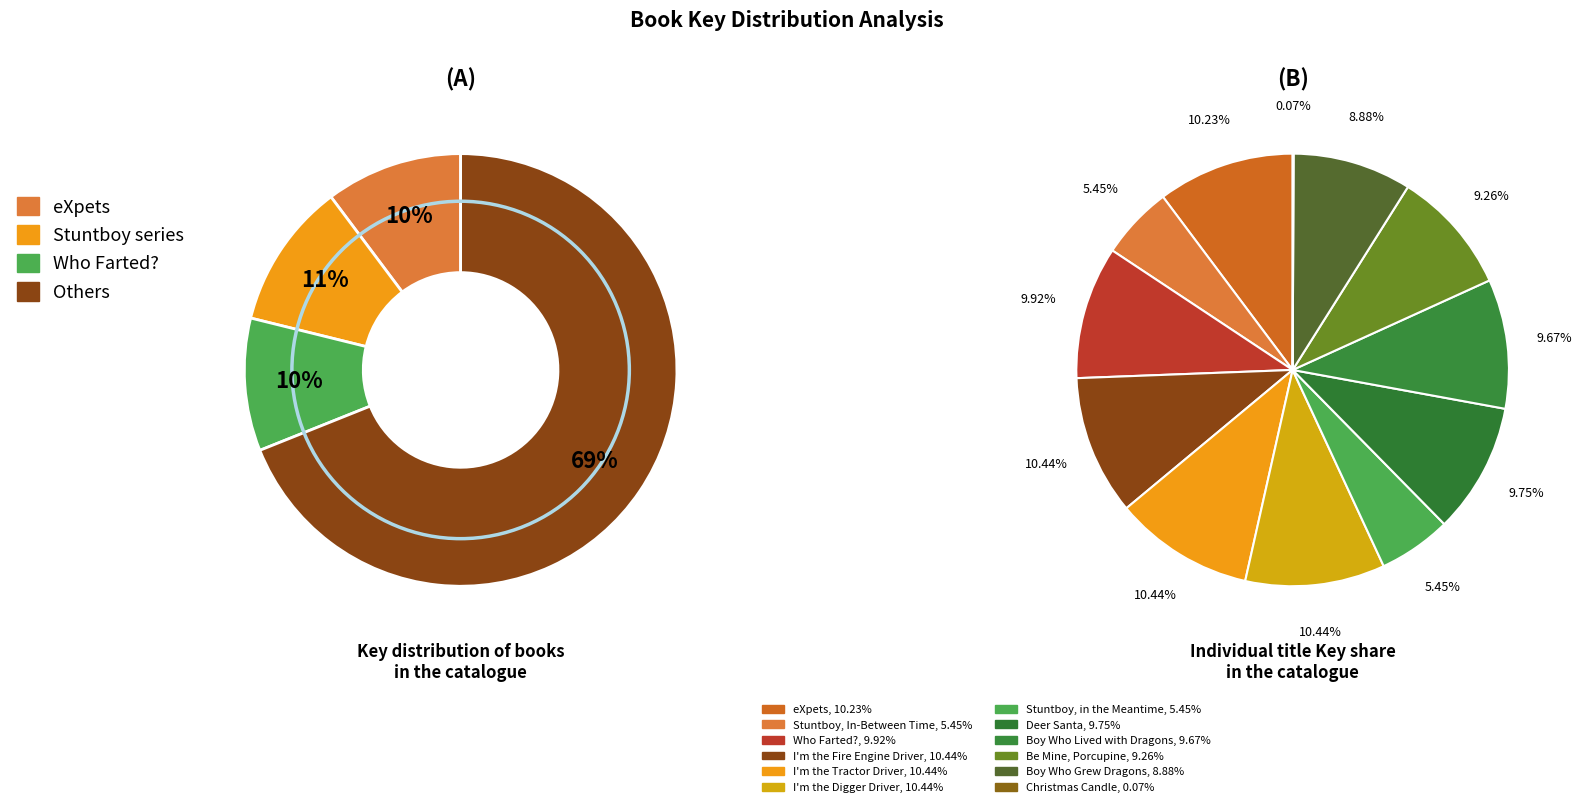

Does Boy Who Lived with Dragons represent more than half of the total?

No